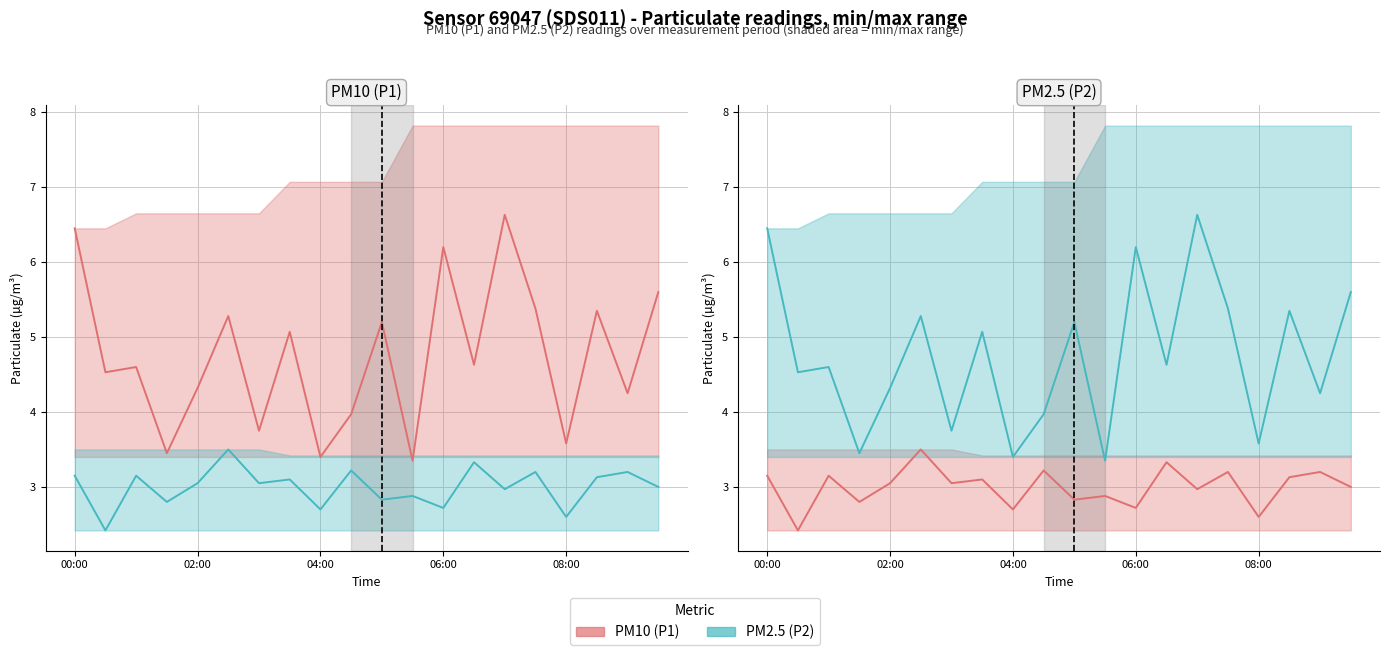

How many data points does each series have?

20